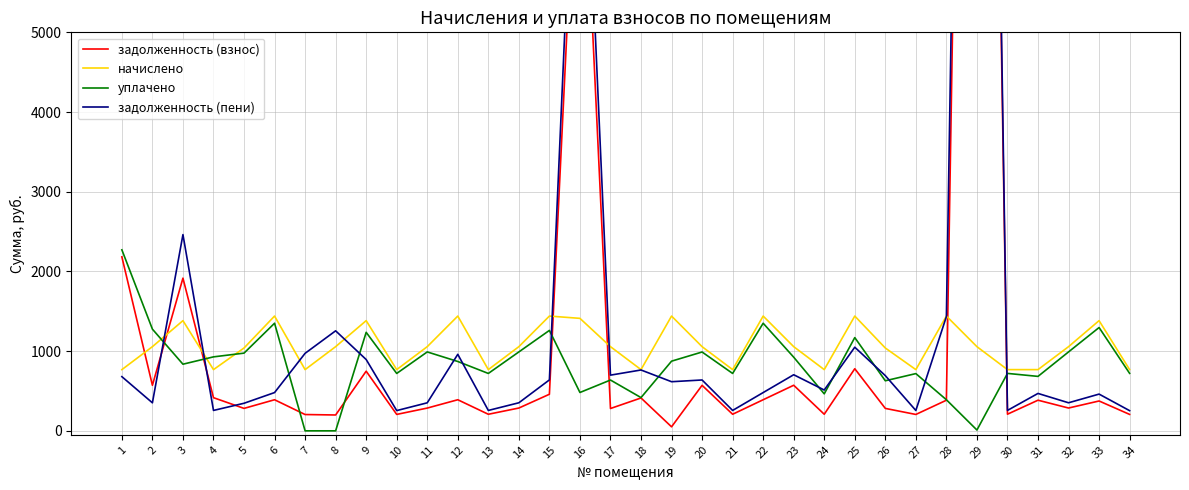

Rank the categories by задолженность (пени) value from lowest to highest.

34, 10, 27, 13, 21, 4, 30, 5, 11, 2, 14, 32, 33, 31, 6, 22, 24, 19, 20, 15, 1, 26, 17, 23, 18, 9, 12, 7, 25, 8, 28, 3, 16, 29